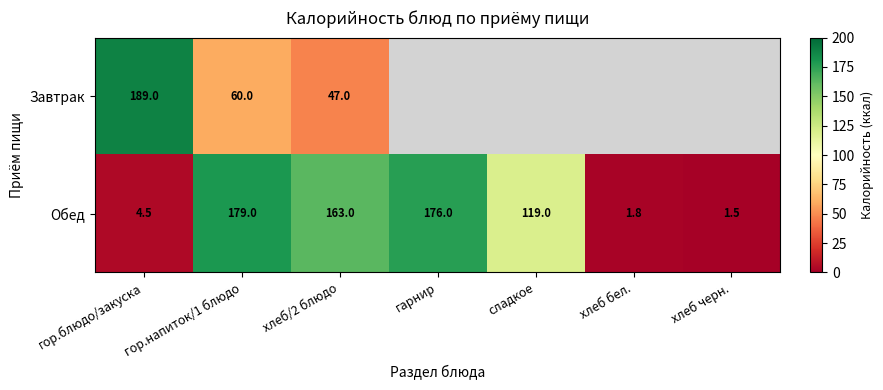

What is the total value across all series at хлеб/2 блюдо?

210.0